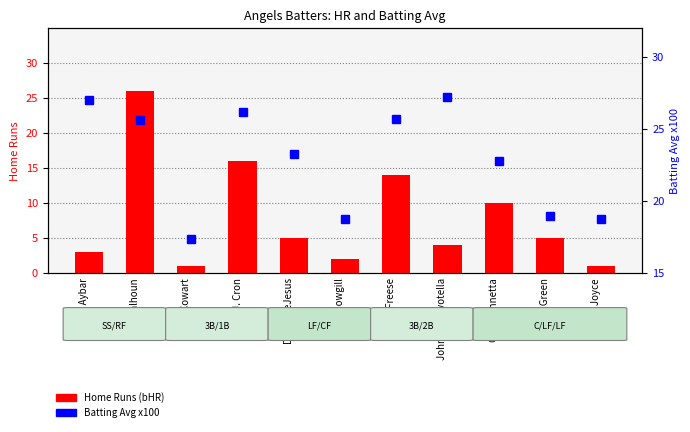

Which series has the largest total across all categories?

Batting Avg x100